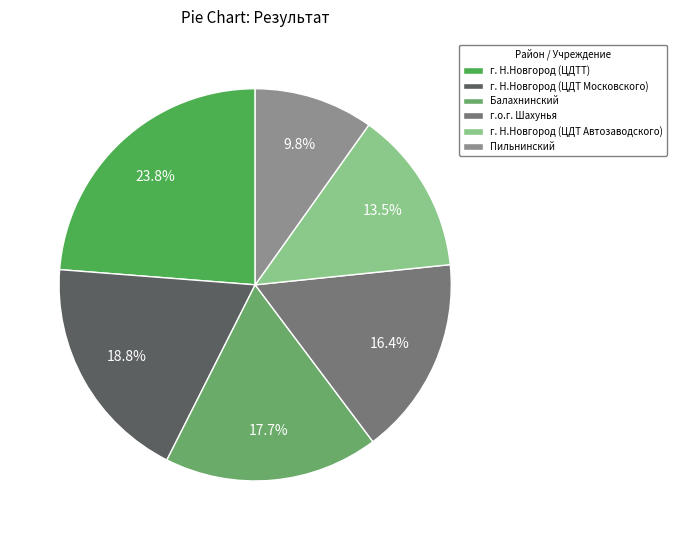

How many segments does this pie chart have?

6